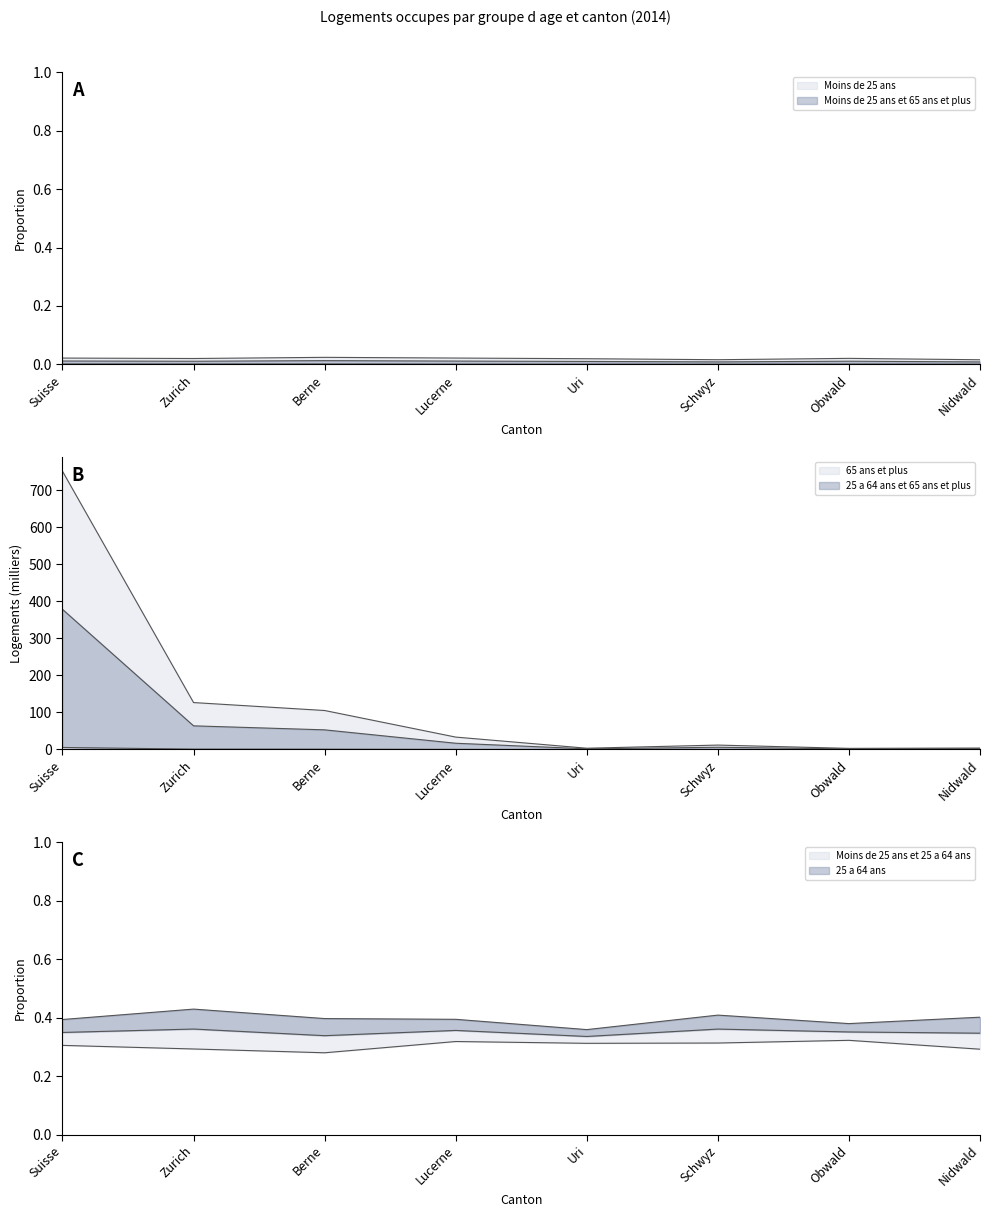

At which label does Moins de 25 ans first exceed 33?

Suisse